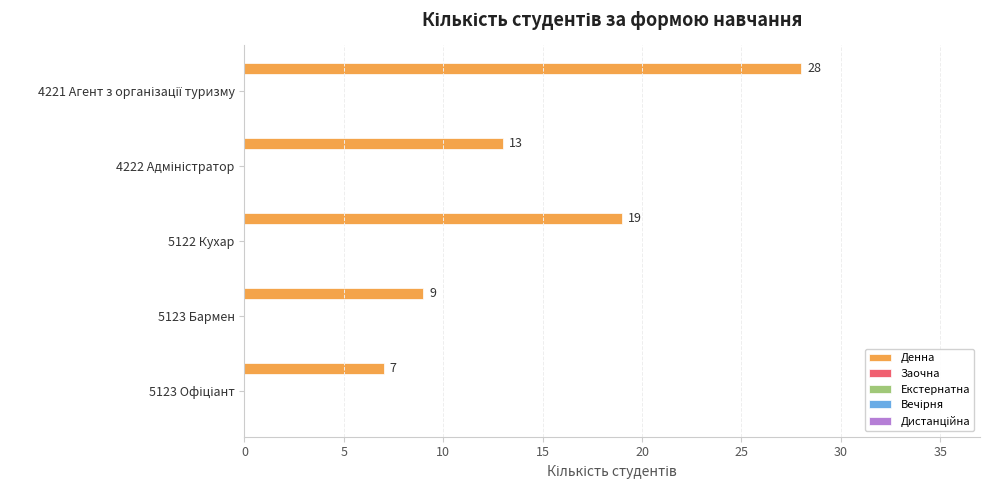

How many distinct data groups are displayed?

1